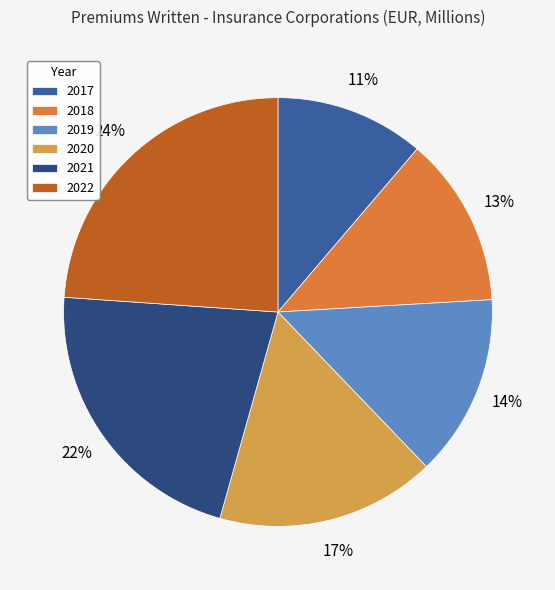

Does any single category account for the majority?

No